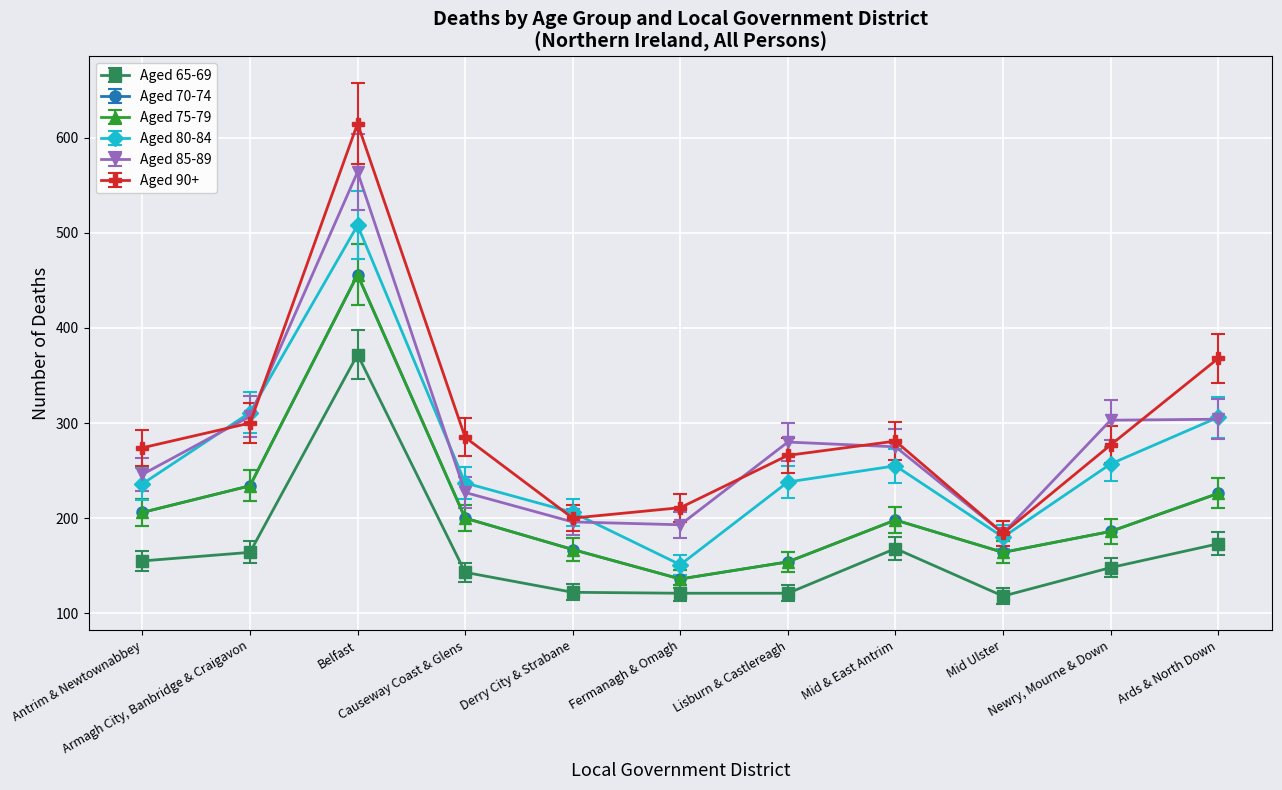

Is this an area chart (filled region under the line)?

No